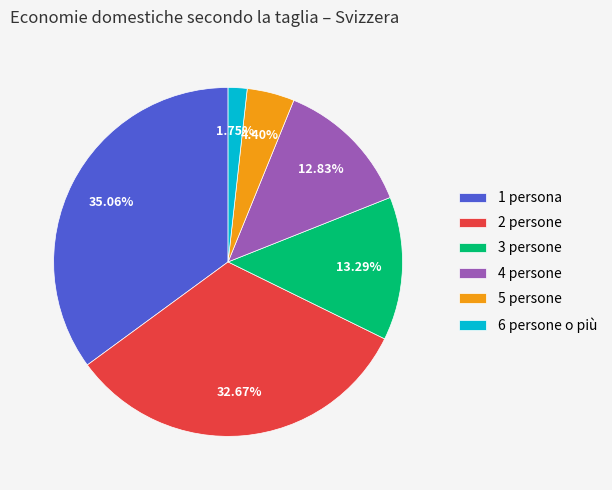

Is it true that 3 persone is 13% of the pie?

True